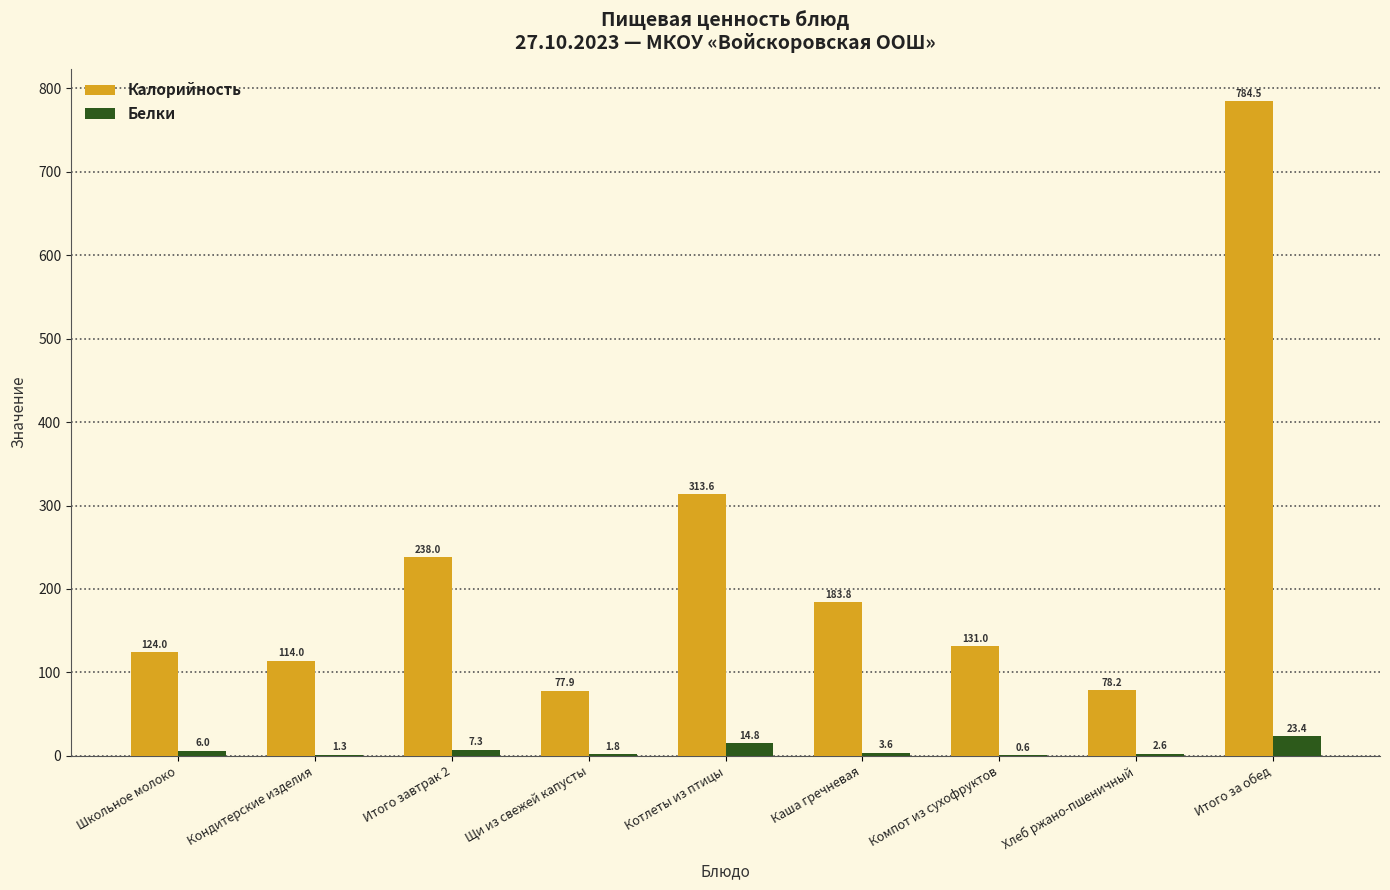

Which series has the largest total across all categories?

Калорийность